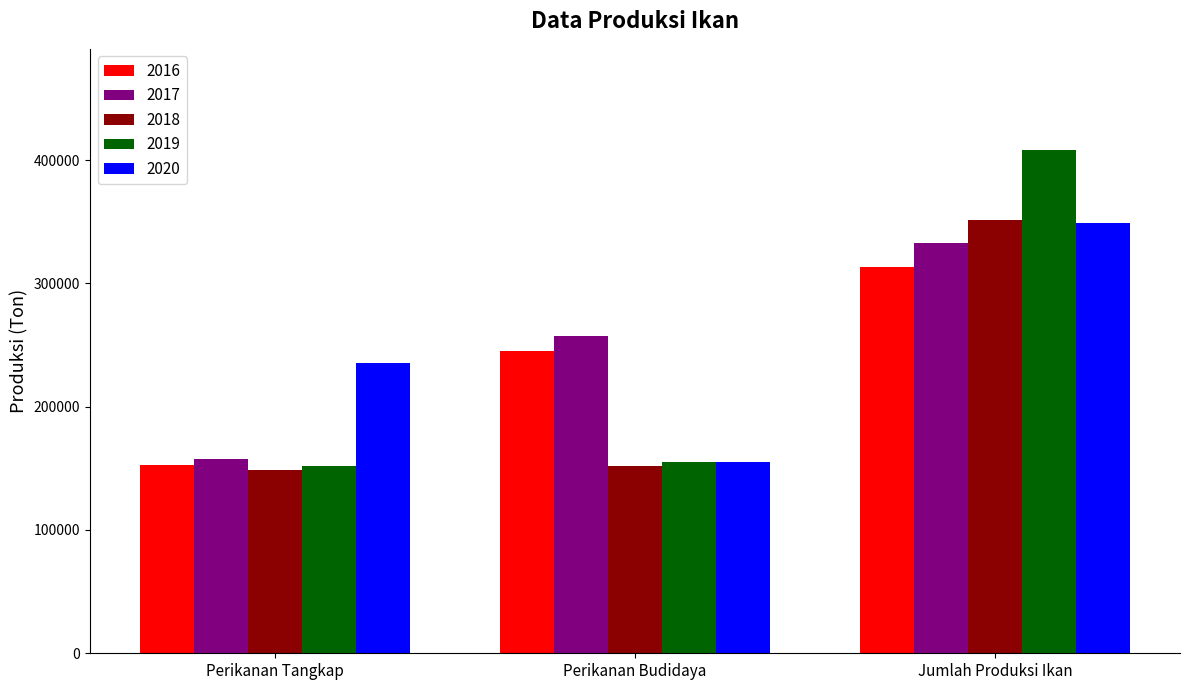

At which label is 2017 closest to 245355?

Perikanan Budidaya